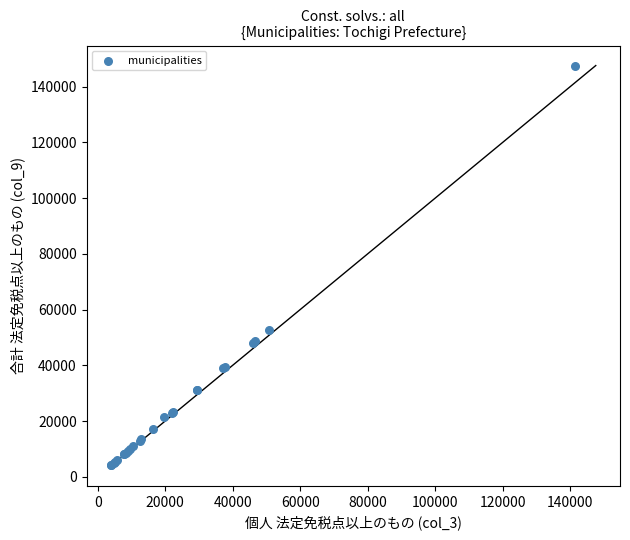

What Y value in the scatter plot is closest to 75831?

52842